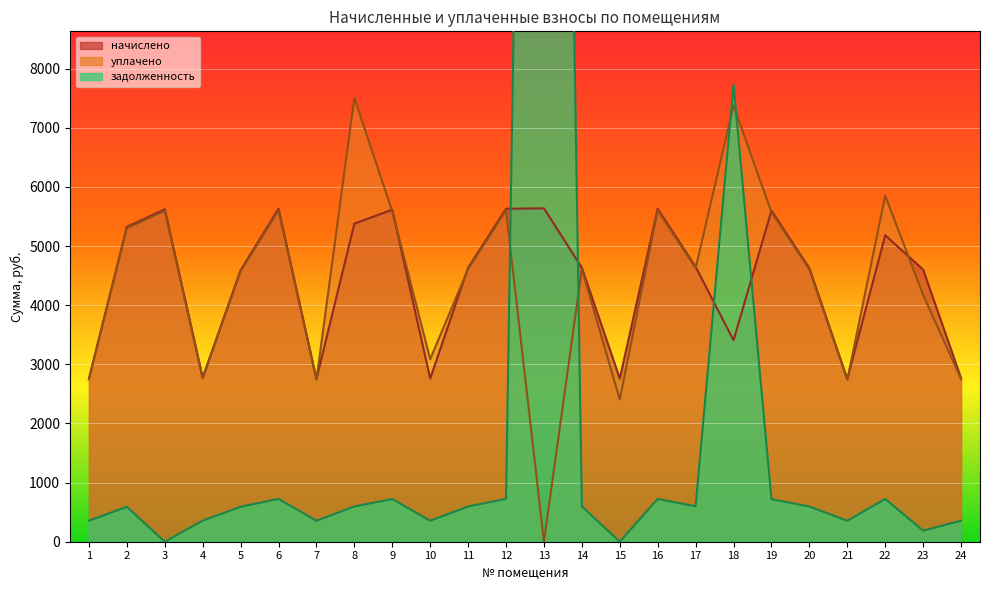

Where is the first local maximum for задолженность?

2